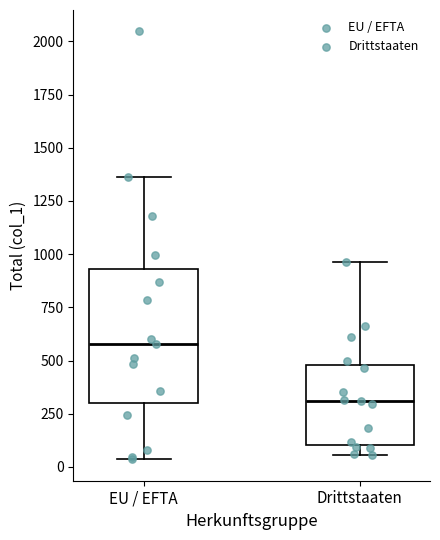

Which box's median line is the highest?

EU / EFTA